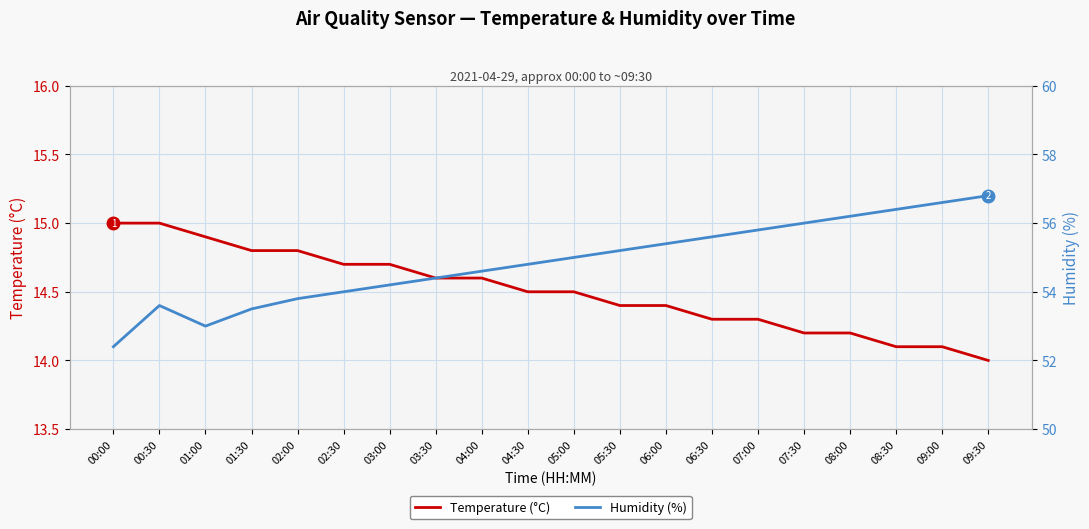

True or false: Temperature (°C) and Humidity (%) cross at least once.

False